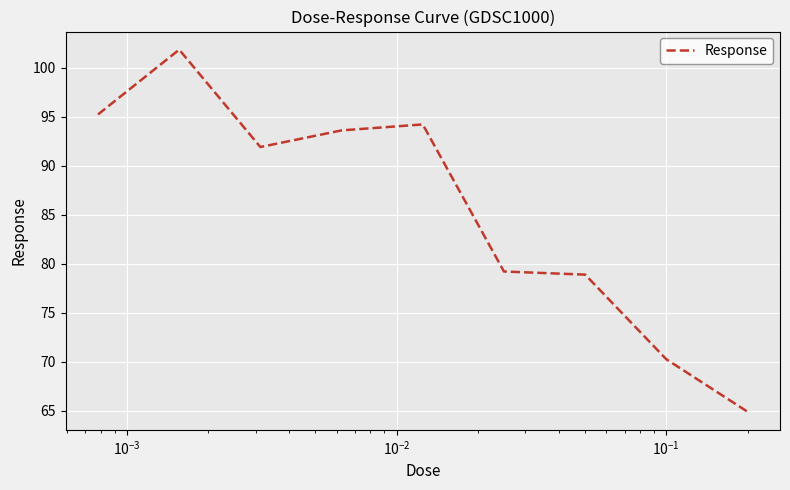

What is the greatest value displayed?

101.8